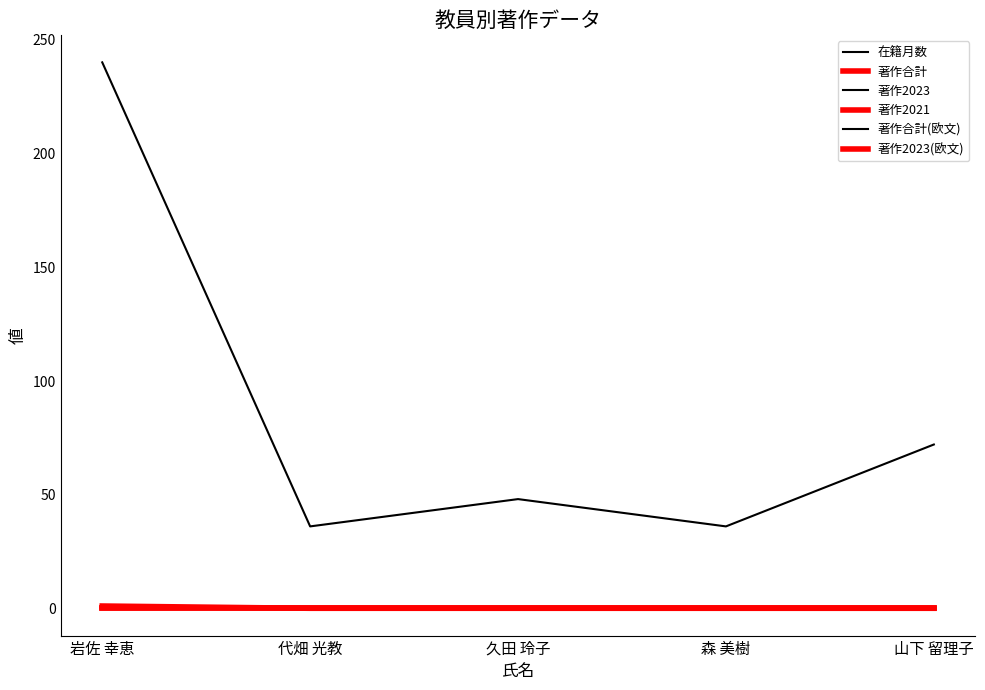

What value does the 在籍月数 series have at 代畑 光教?

36